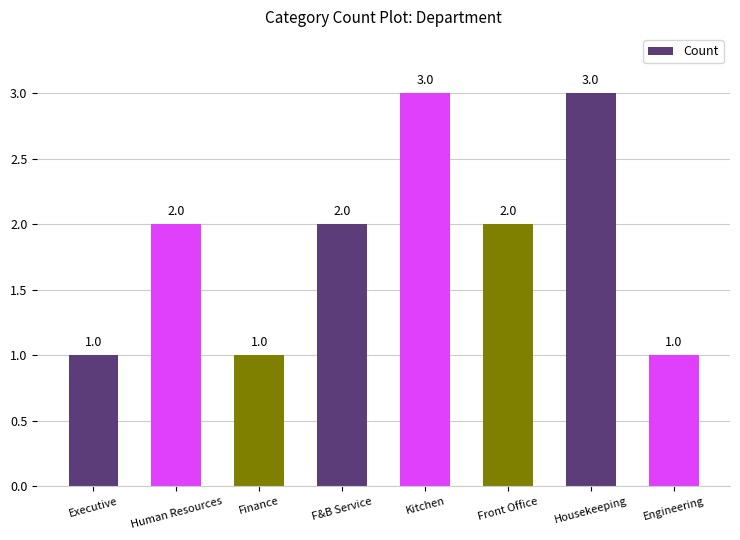

How many bars are there in total?

8